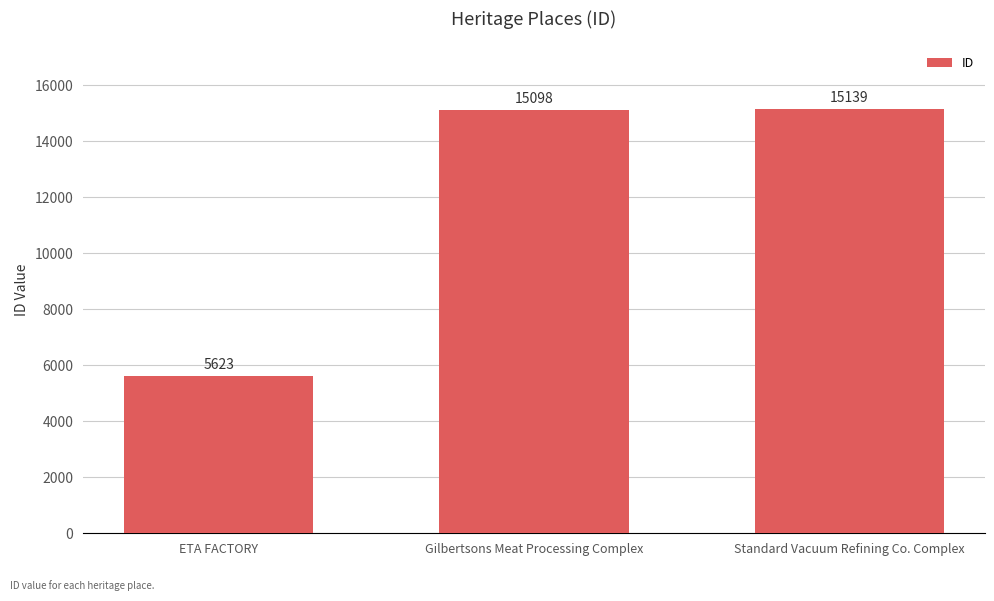

What is the maximum value shown in the chart?

15139